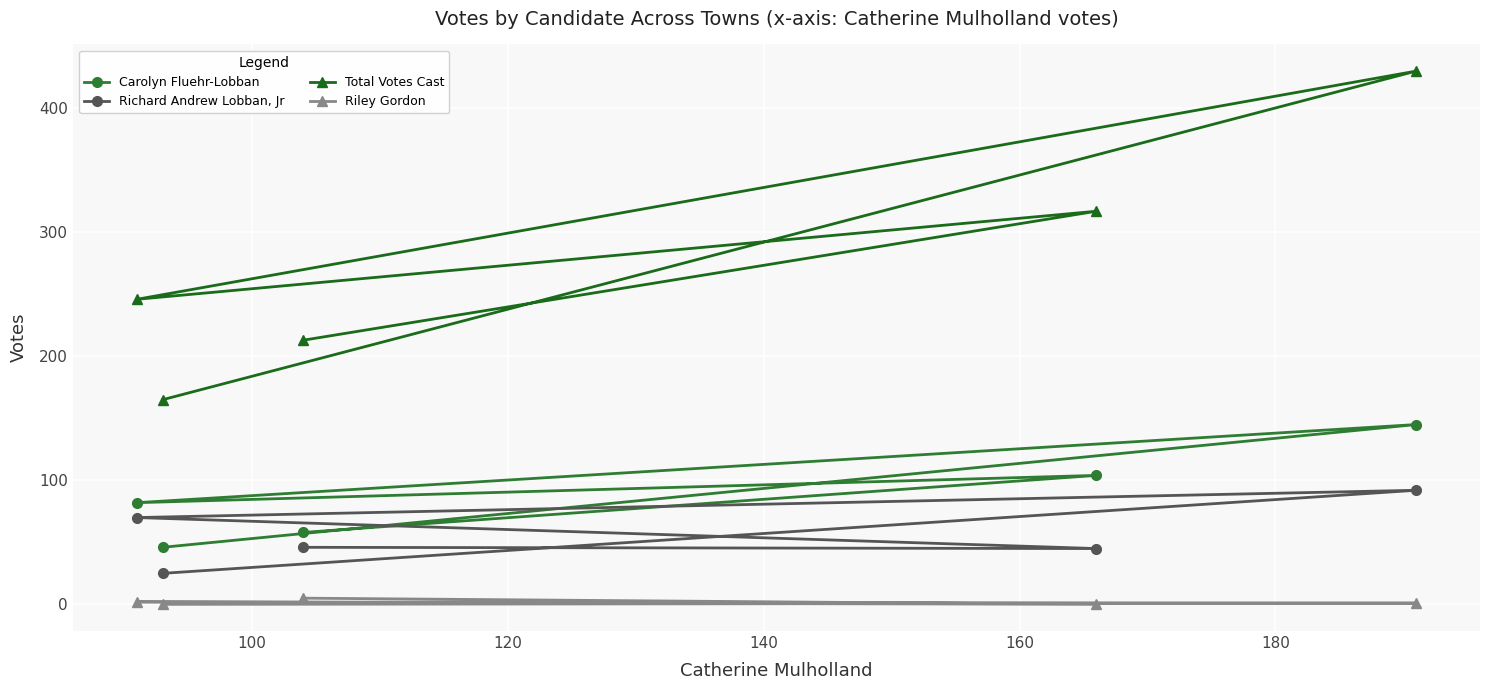

What is the difference between the maximum and minimum values in the Richard Andrew Lobban, Jr series?

67